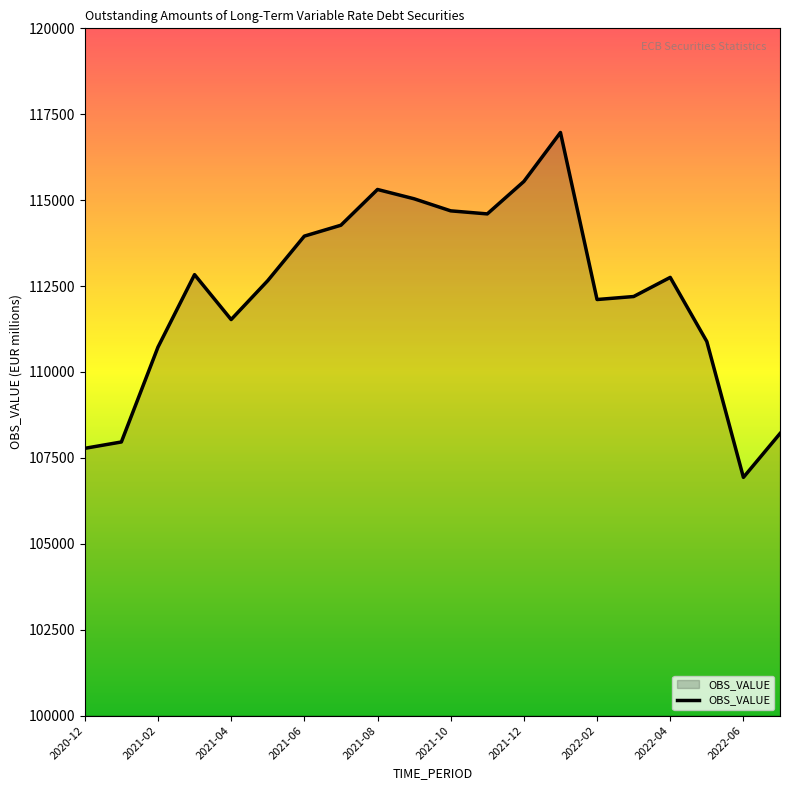

What is the difference between the maximum and minimum values?

10036.5